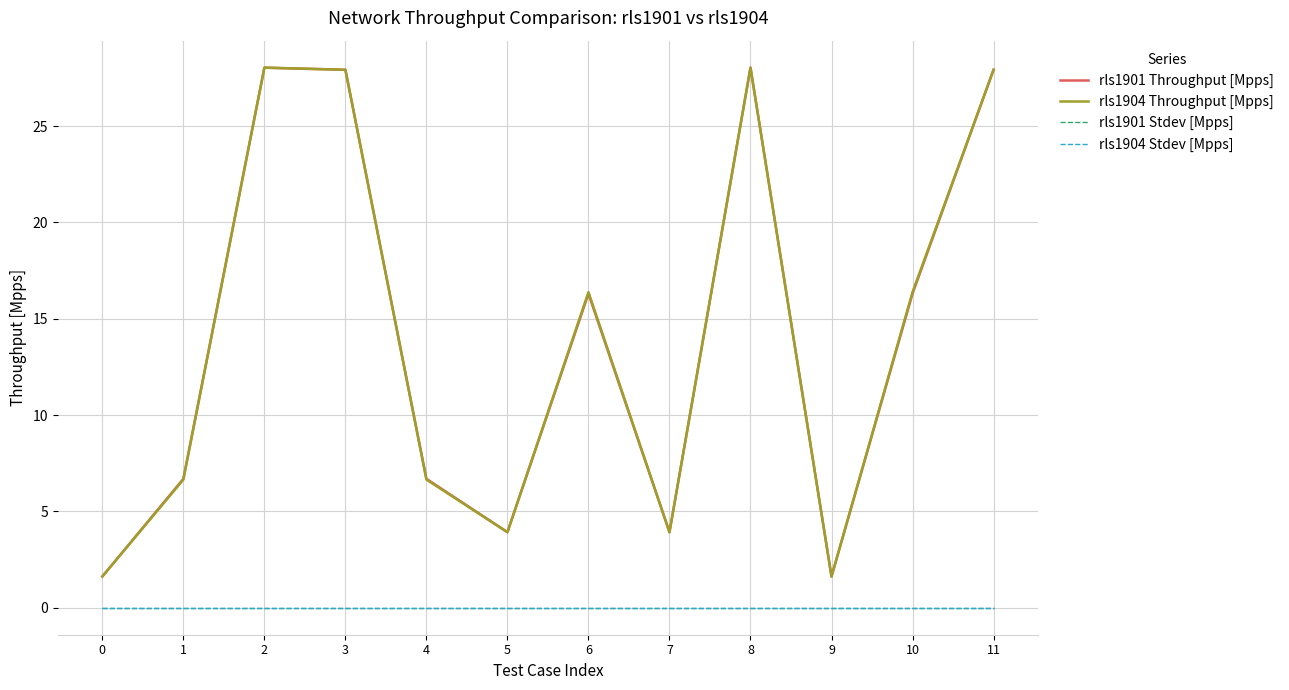

What is the value of the rls1904 Throughput [Mpps] point at the 12th from the left?

27.9